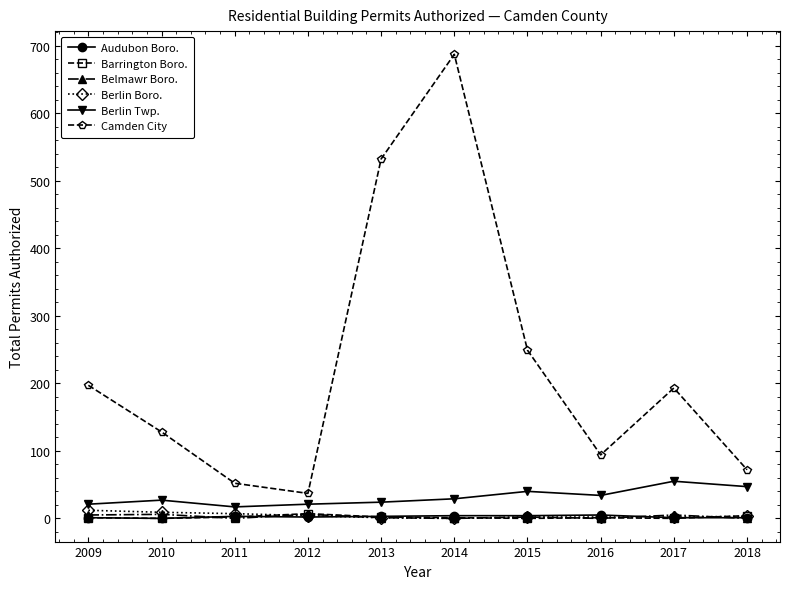

In Berlin Twp., how many points are higher than both neighbors (excluding endpoints)?

3